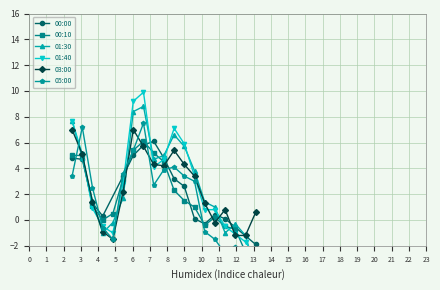

What is the value of the 00:00 point at the 1st from the left?

4.8